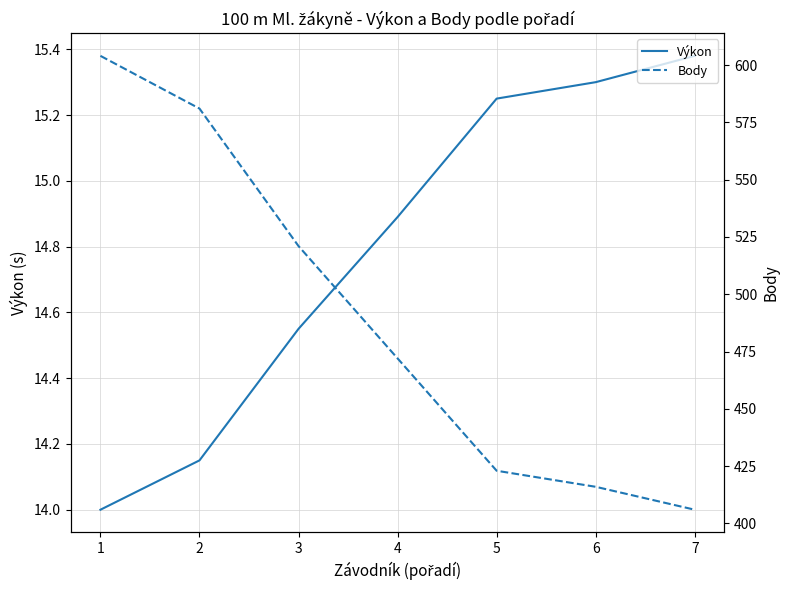

What is the sum of the Body values at 4 and 5?

895.0